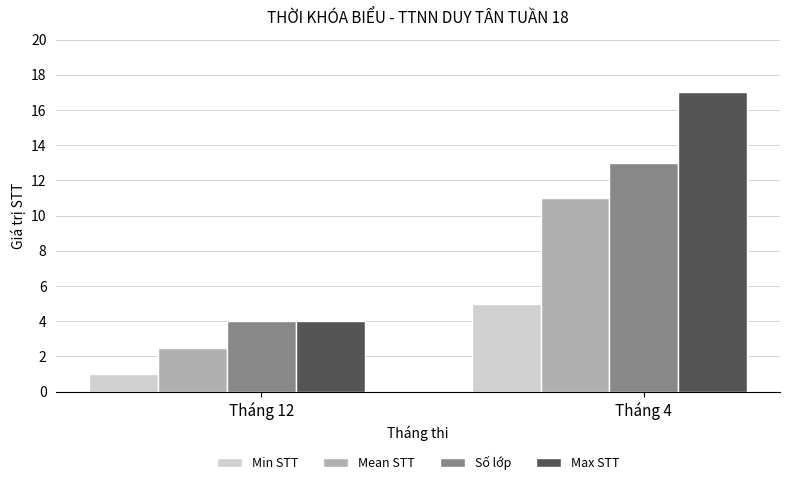

True or false: Số lớp has a value of 4.0 at Tháng 12.

True